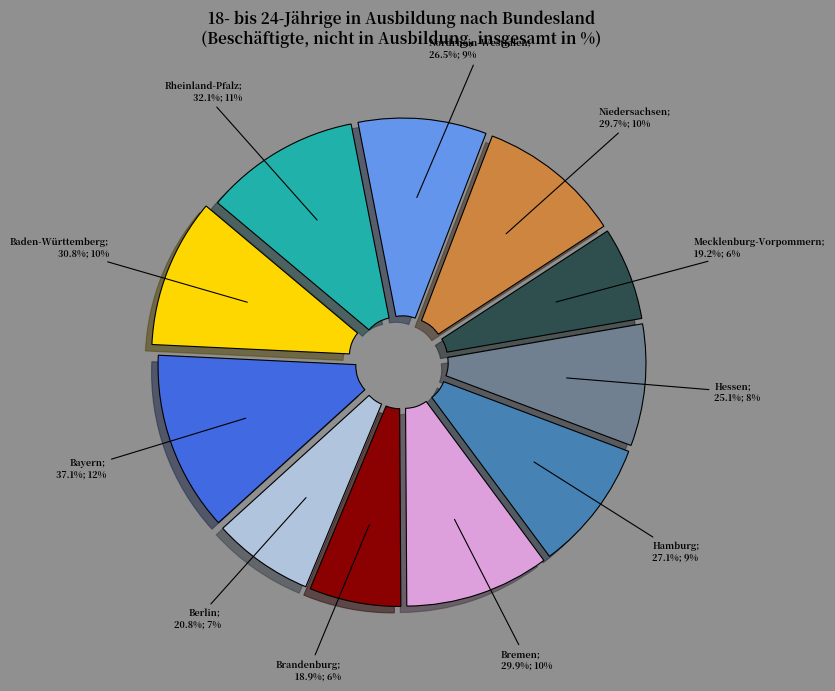

True or false: Nordrhein-Westfalen accounts for 9% of the total.

True